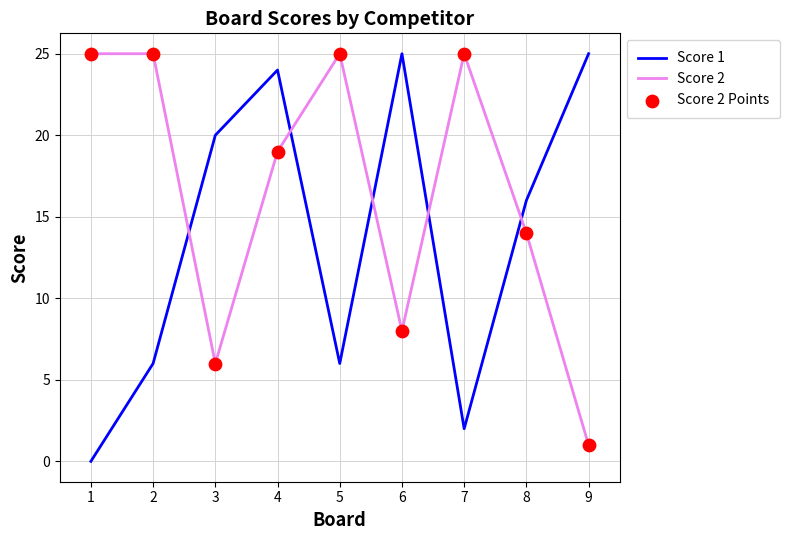

What is the difference between the highest and lowest values at 9?

24